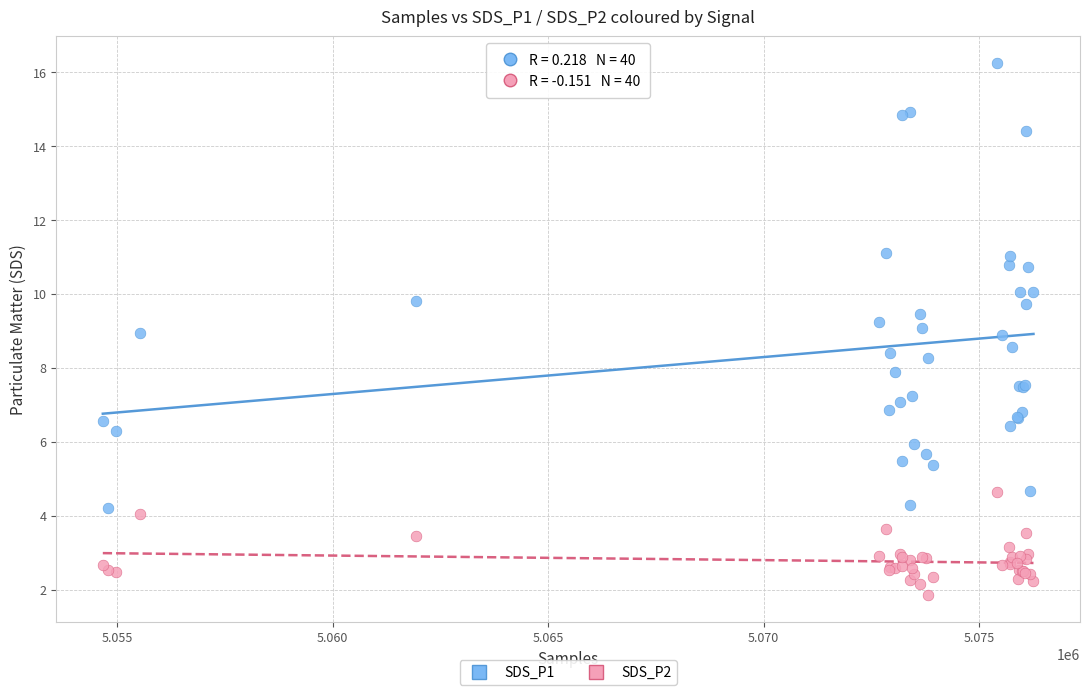

Which series contains the highest Y value?

SDS_P1